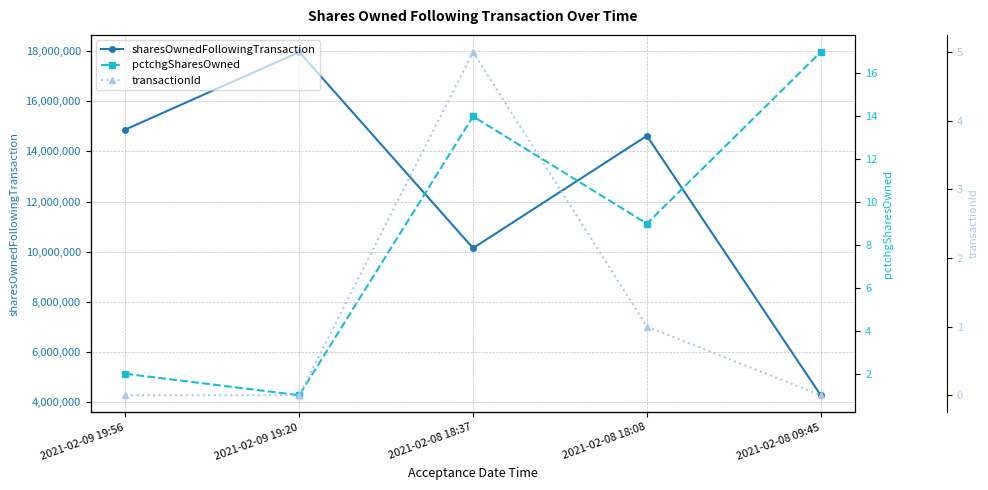

How many transactionId values are between 0 and 1?

4